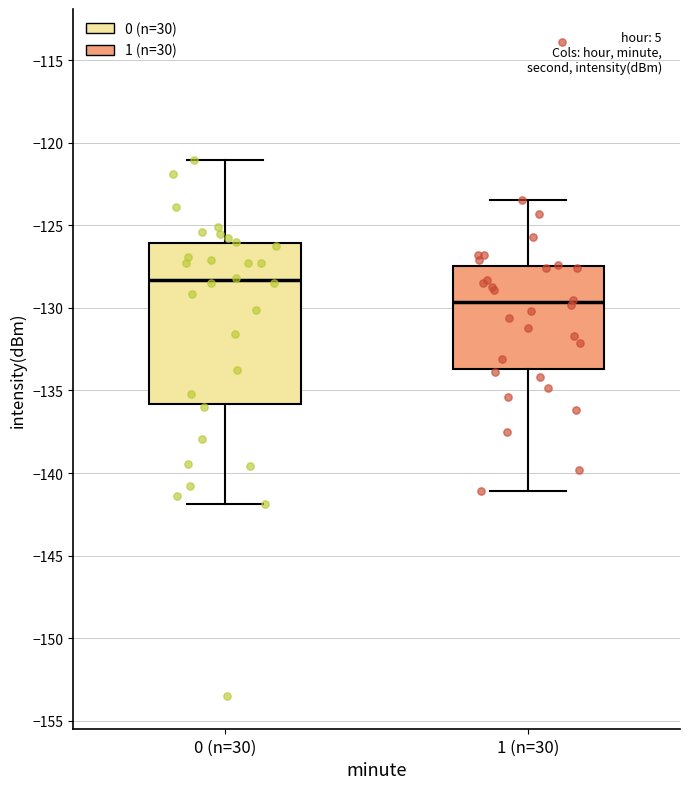

Where is the lower edge of the box for 0 (n=30) on the y-axis? The values are not printed on the chart, so give them approximately, as read against the axis.

-136.0